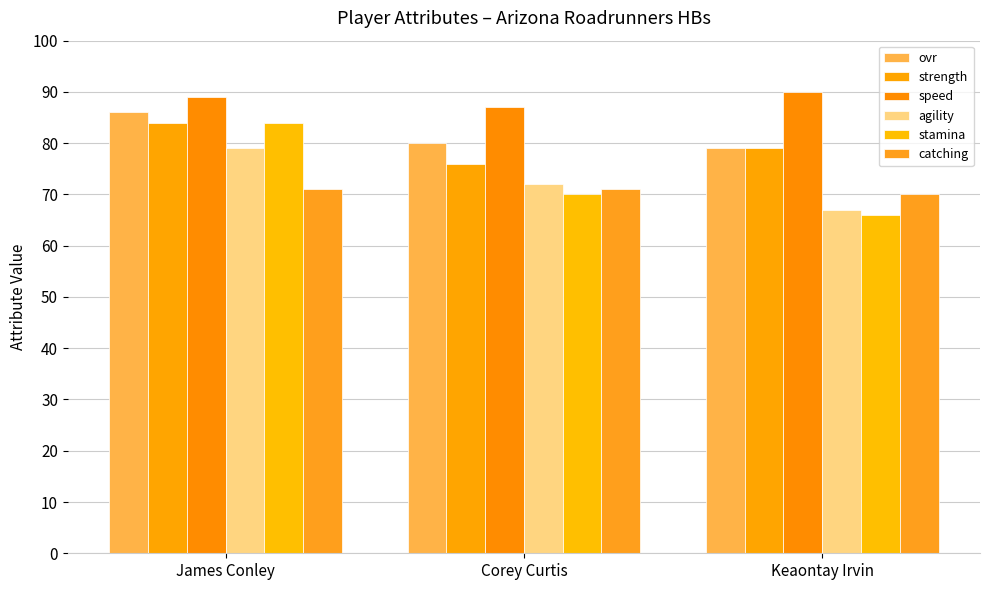

What is the average value of the speed series?

89